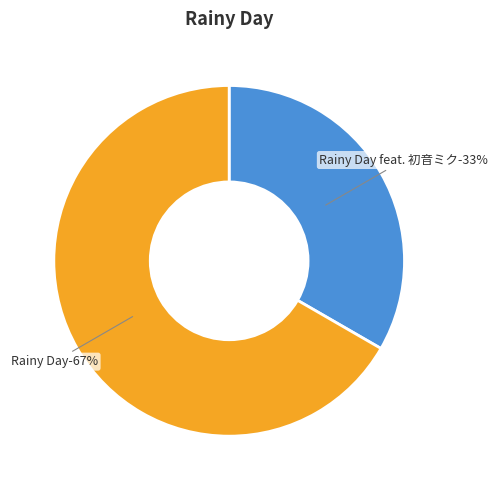

True or false: Rainy Day accounts for 73% of the total.

False